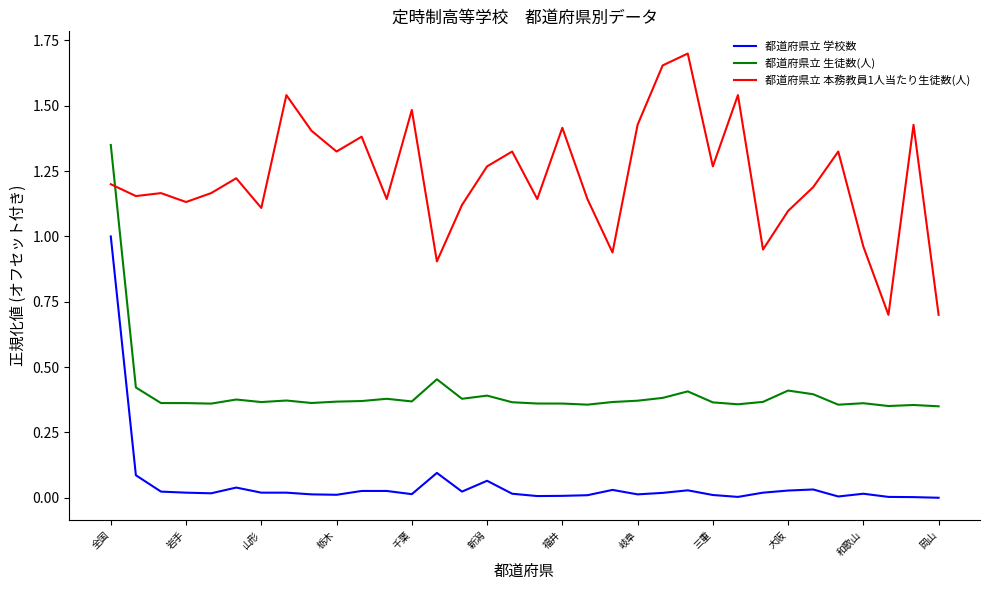

Rank the series by their maximum value, from lowest to highest.

都道府県立 学校数, 都道府県立 生徒数(人), 都道府県立 本務教員1人当たり生徒数(人)